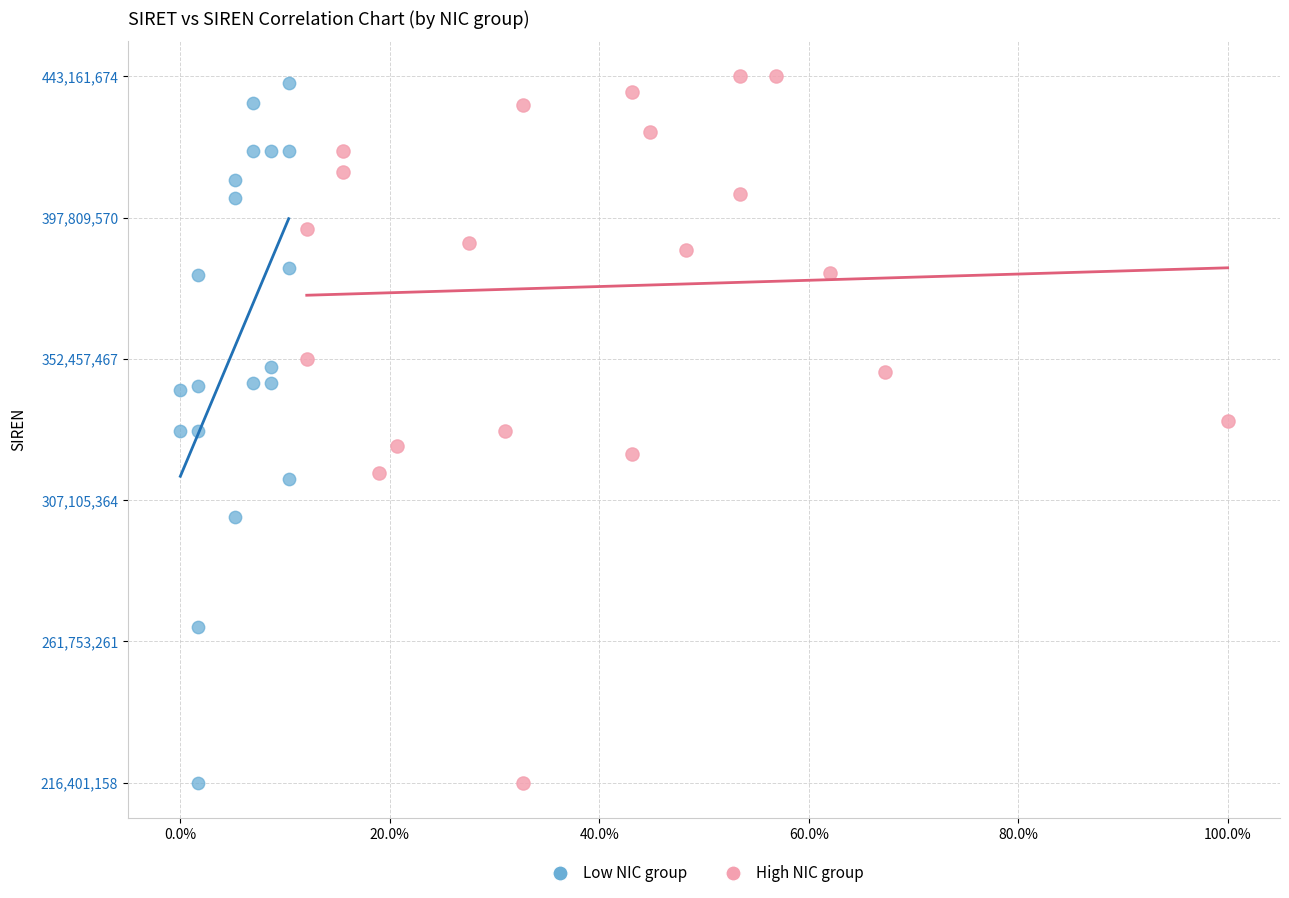

Which series has the largest Y range (max minus min)?

High NIC group